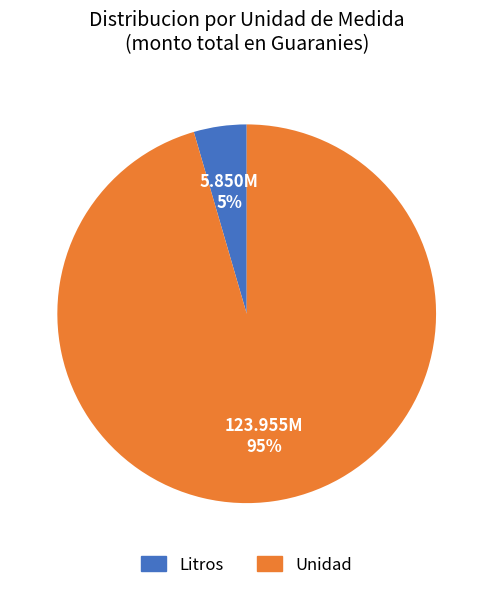

Rank the categories by value from lowest to highest.

Litros, Unidad